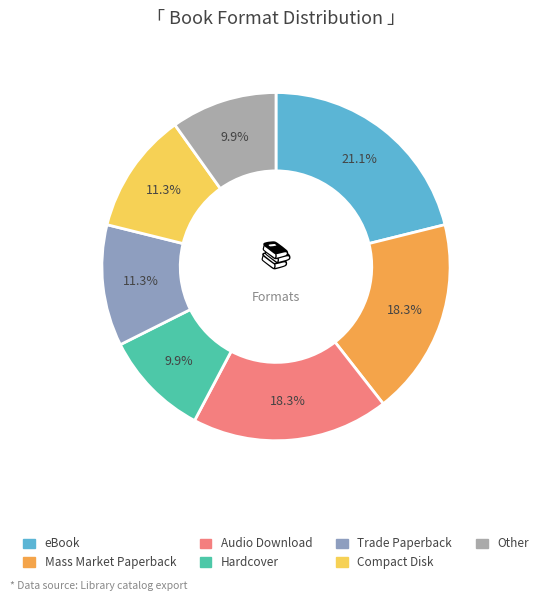

Is it true that Trade Paperback is 5% of the pie?

False